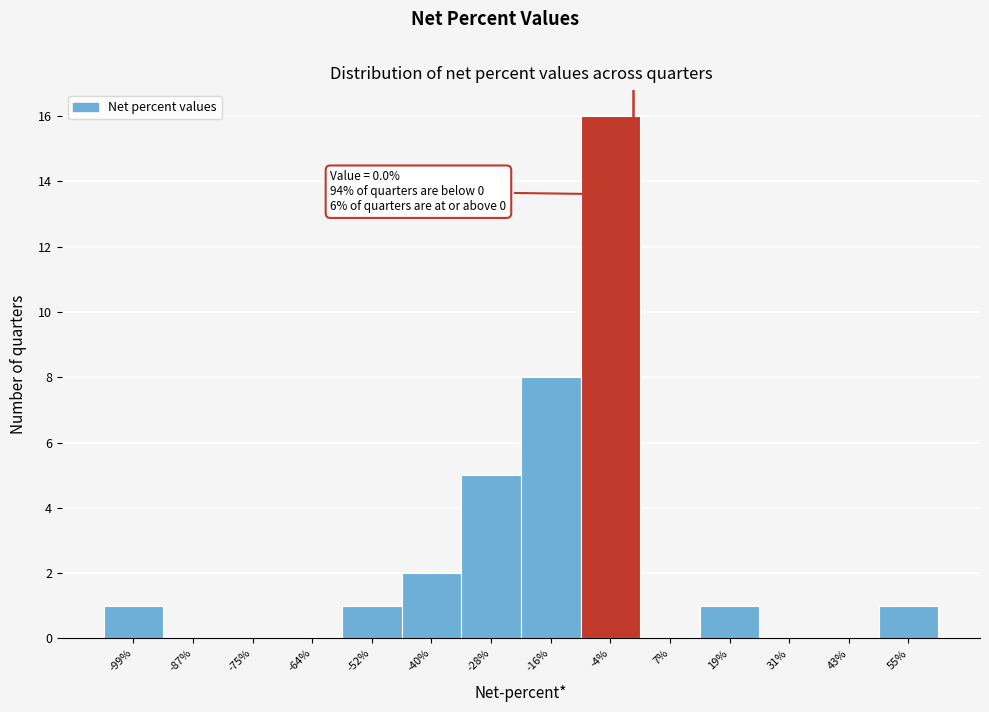

Which range on the x-axis has the tallest bar?

-10 to 2